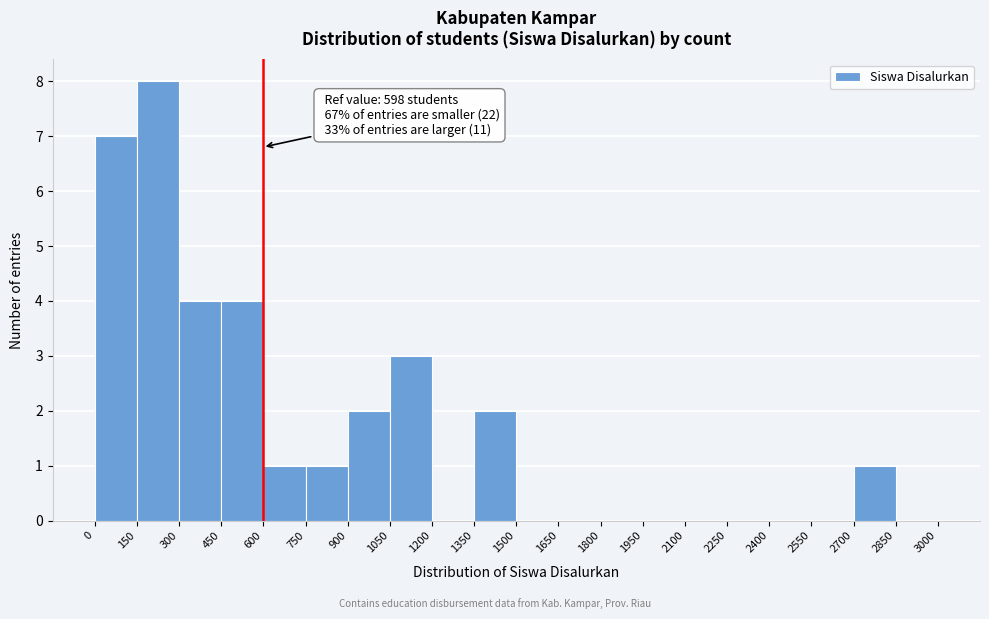

Which range on the x-axis has the tallest bar?

150 to 300